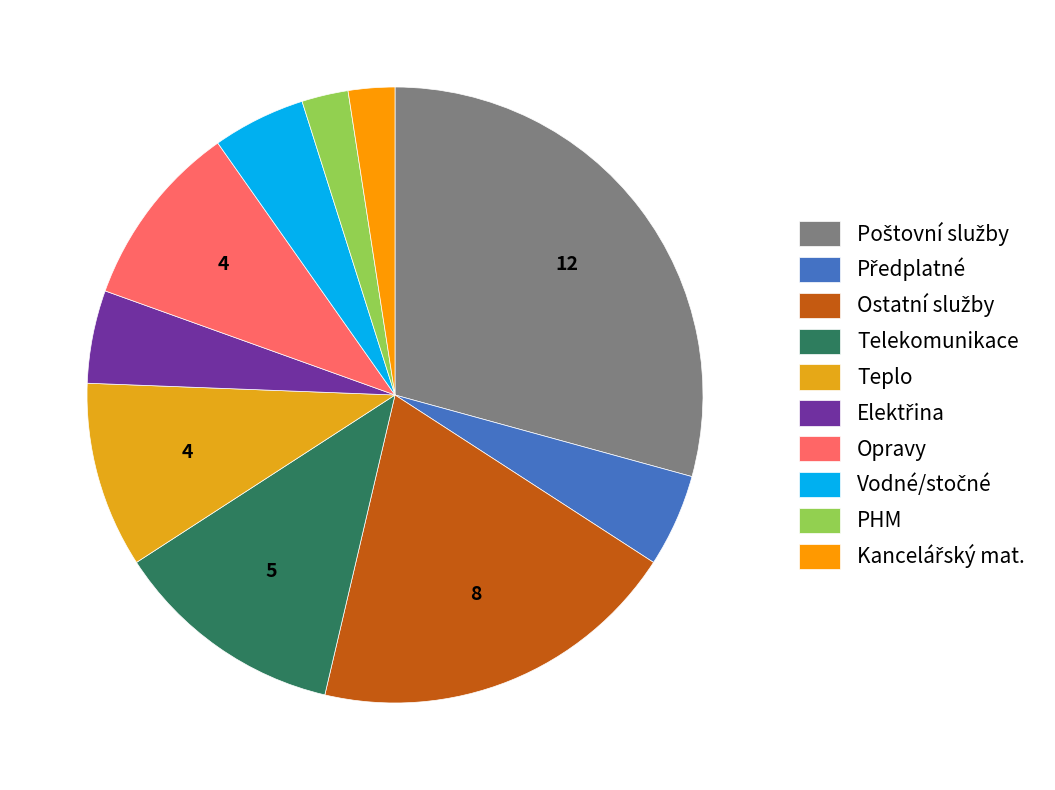

How many slices are in this pie chart?

10